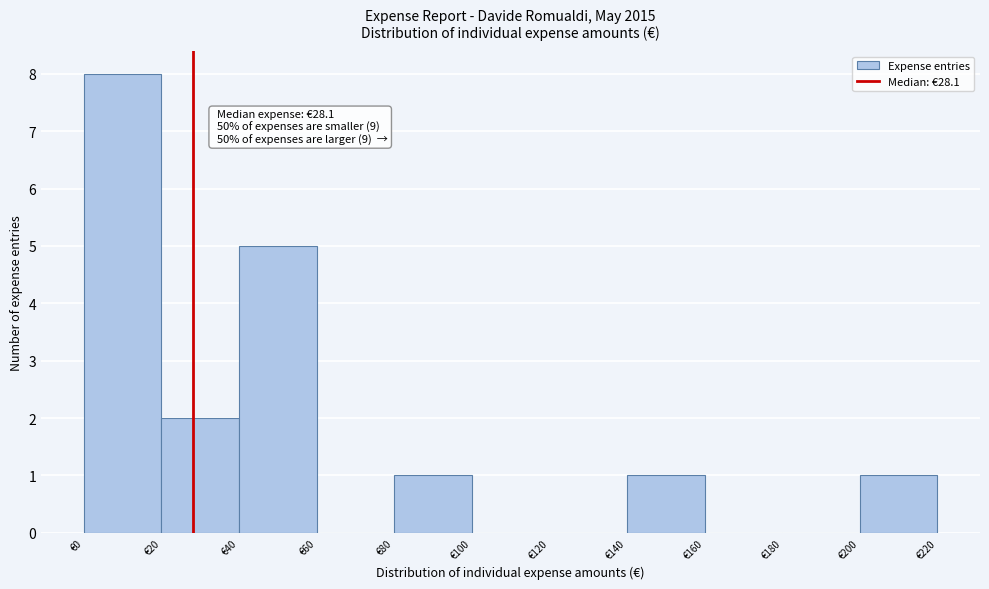

Which range on the x-axis has the tallest bar?

0 to 20